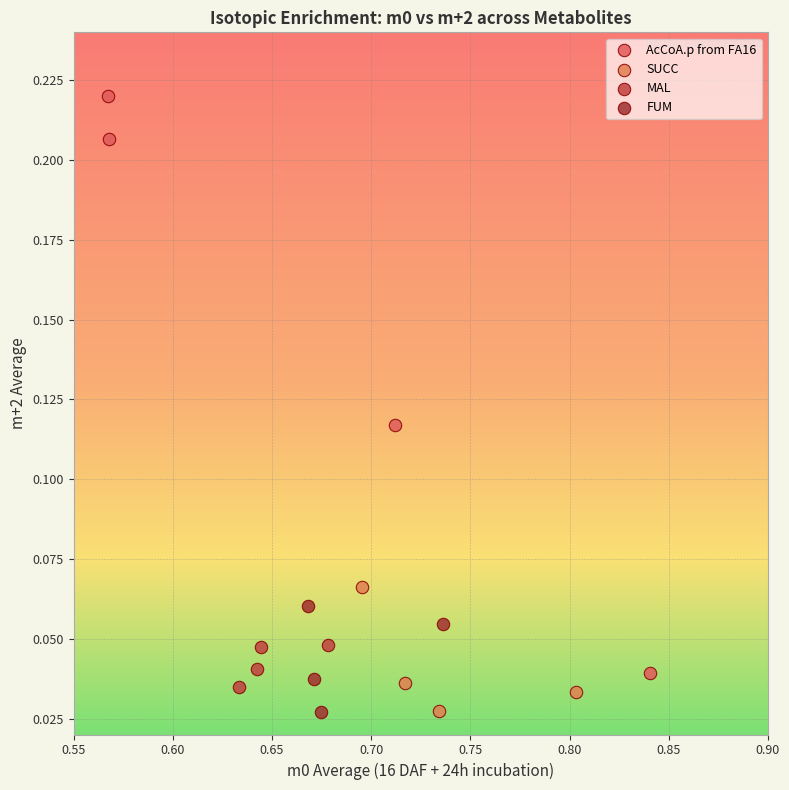

Which series contains the highest Y value?

AcCoA.p from FA16